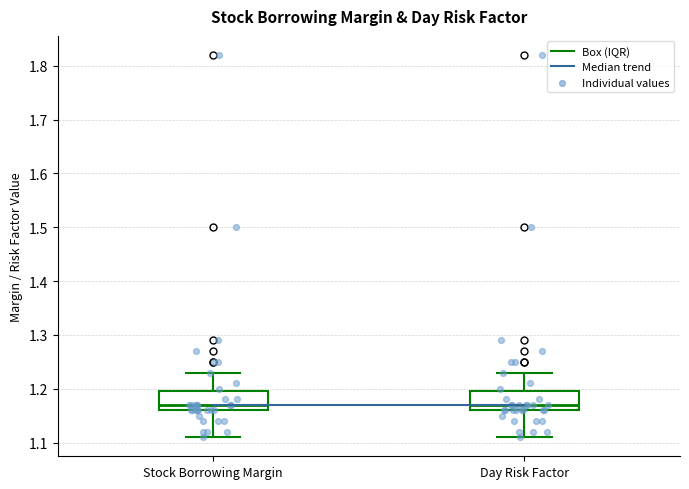

Reading left to right, read every box against the y-axis: the position of its median line, the range the box covers, and the ends of its whiskers. The values are not printed on the chart, so give them approximately, as read against the axis.

Stock Borrowing Margin: median 1.17, box 1.16 to 1.20, whiskers 1.11 to 1.23
Day Risk Factor: median 1.17, box 1.16 to 1.20, whiskers 1.11 to 1.23